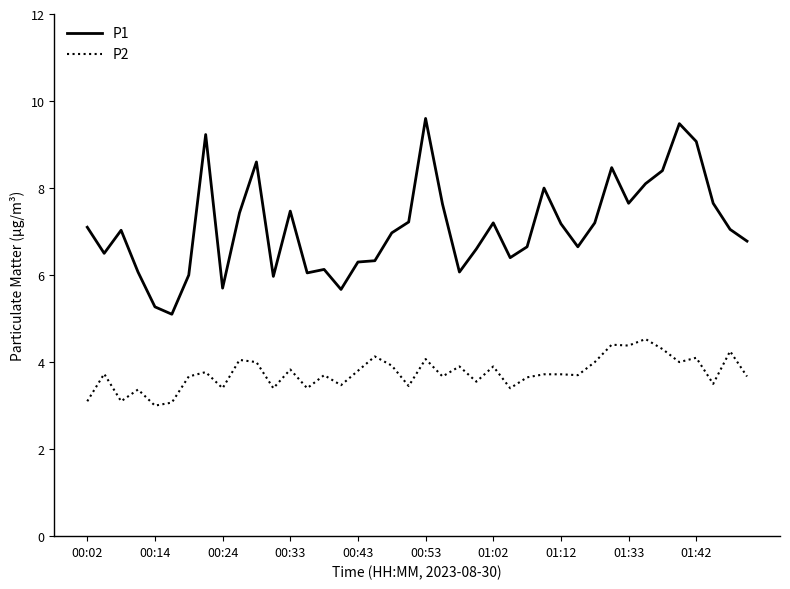

Which series has the largest range (max minus min)?

P1